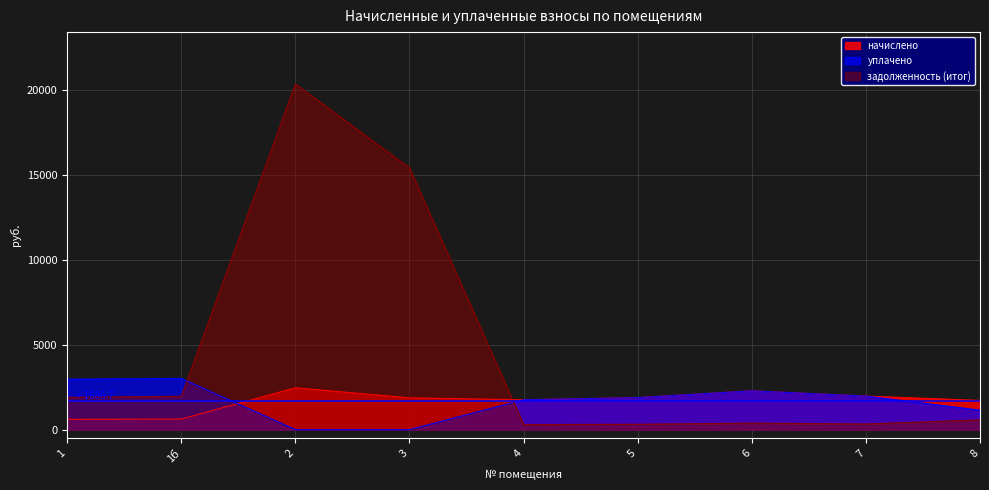

What is the difference between the начислено values at 4 and 6?

527.0